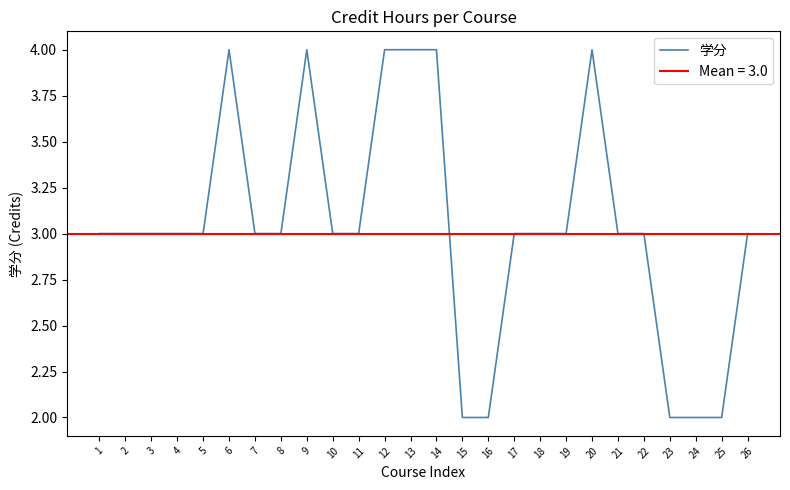

The value at 3 is 3. True or false?

True